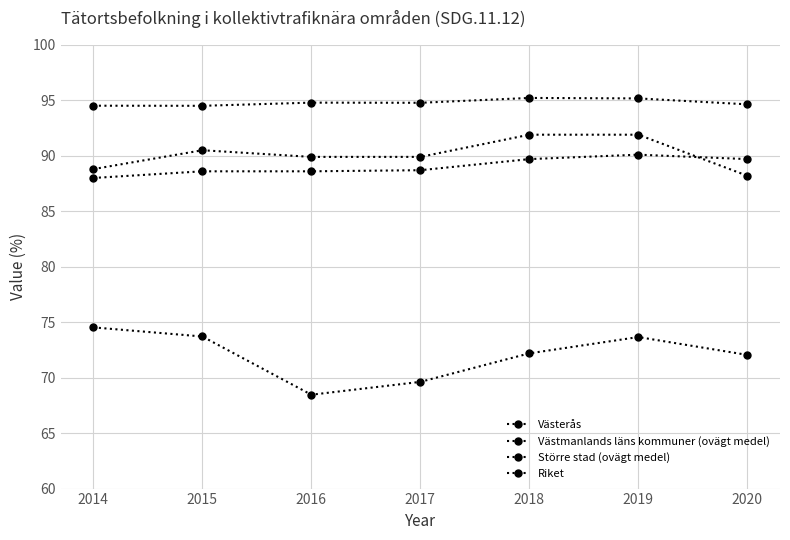

How many lines are shown in the chart?

4